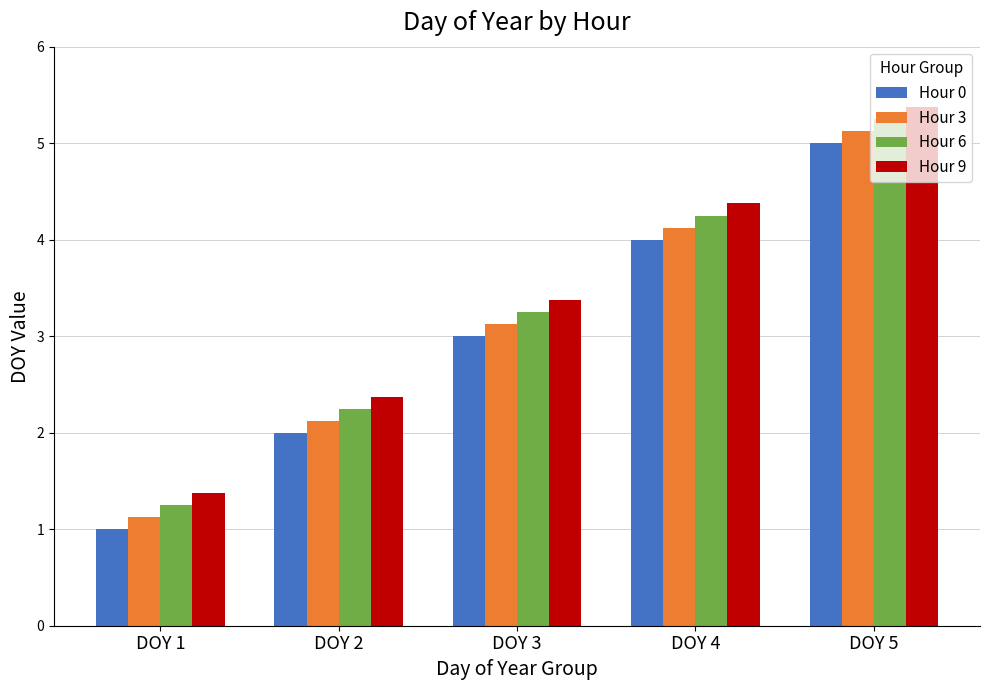

Rank the categories by Hour 9 value from highest to lowest.

DOY 5, DOY 4, DOY 3, DOY 2, DOY 1